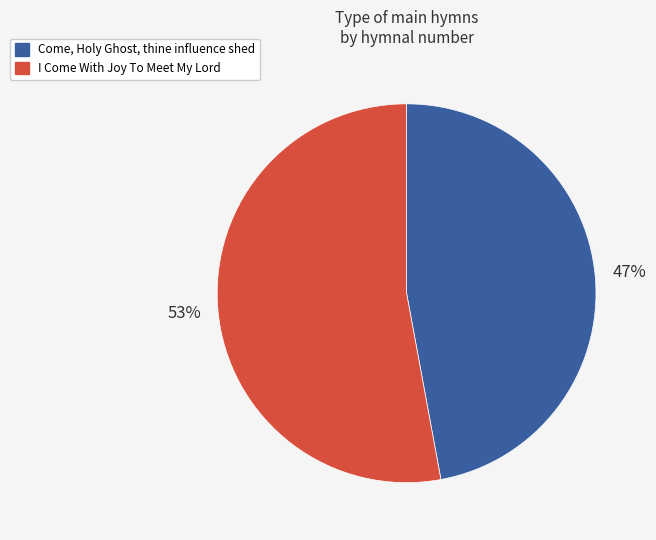

Which category has the smallest portion of the pie?

Come, Holy Ghost, thine influence shed